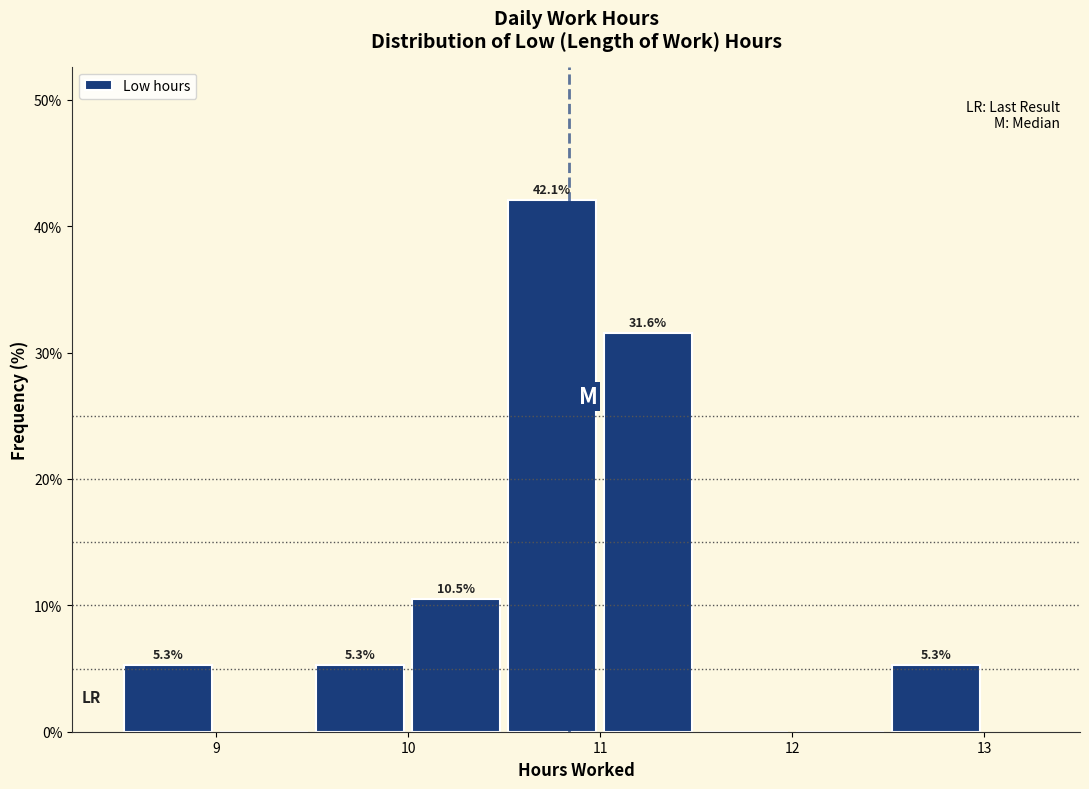

Over which range of the x-axis is the bar tallest?

10.5 to 11.0